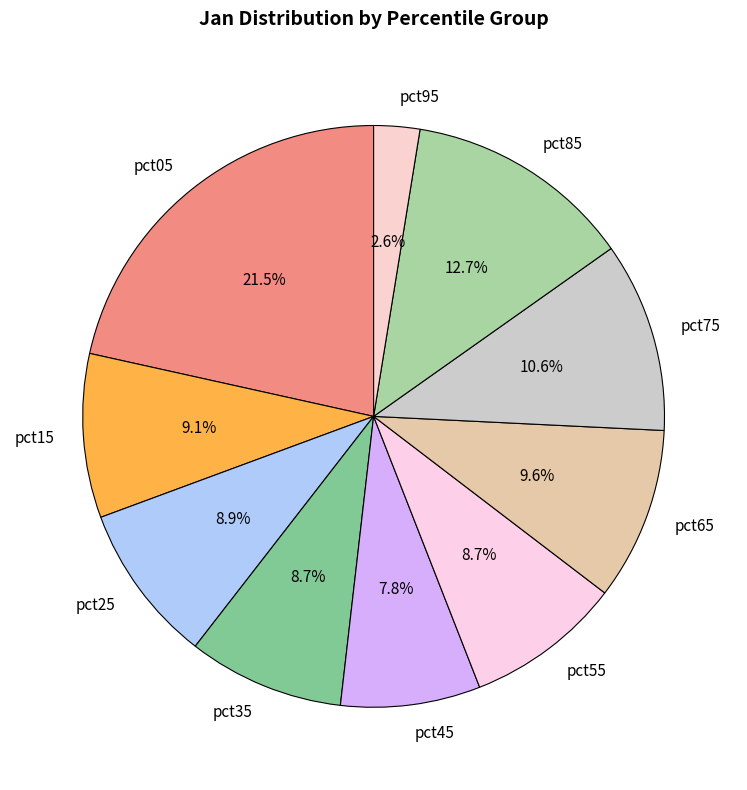

Is there any slice that represents more than half of the pie?

No